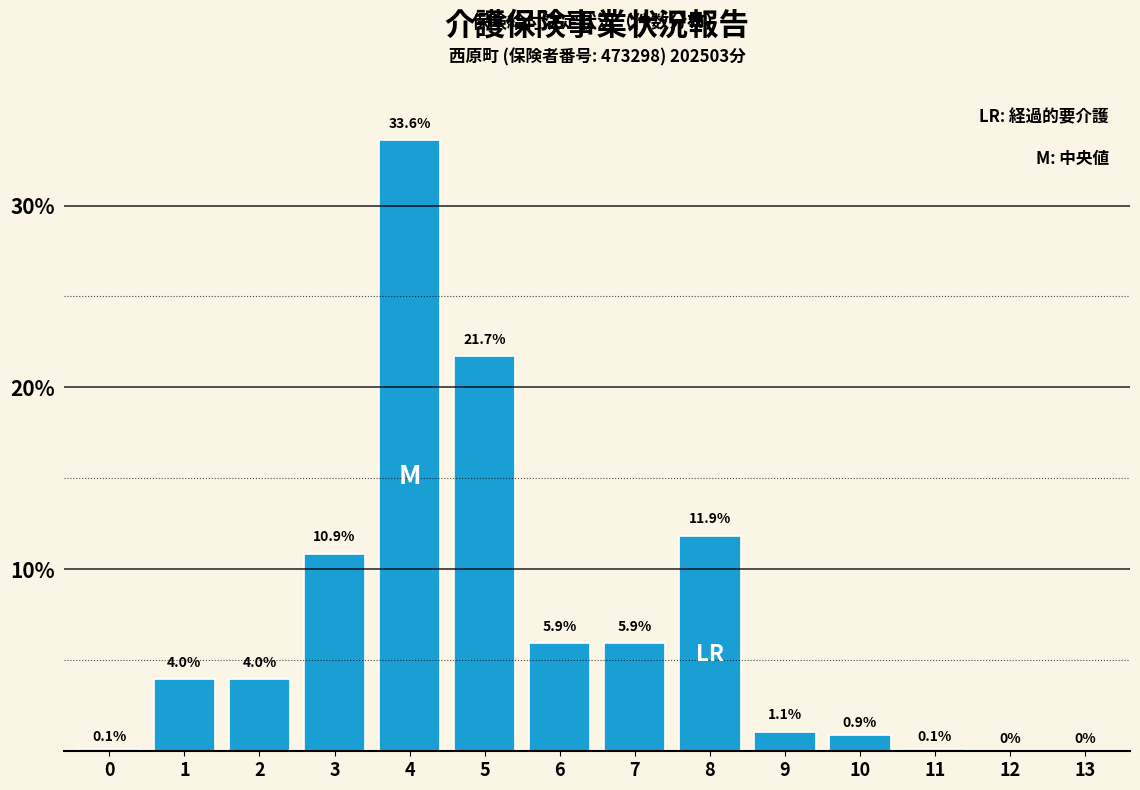

Reading left to right, extract all data points from this chart.

0=0.1	1=4.0	2=4.0	3=10.9	4=33.6	5=21.7	6=5.9	7=5.9	8=11.9	9=1.1	10=0.9	11=0.1	12=0.0	13=0.0